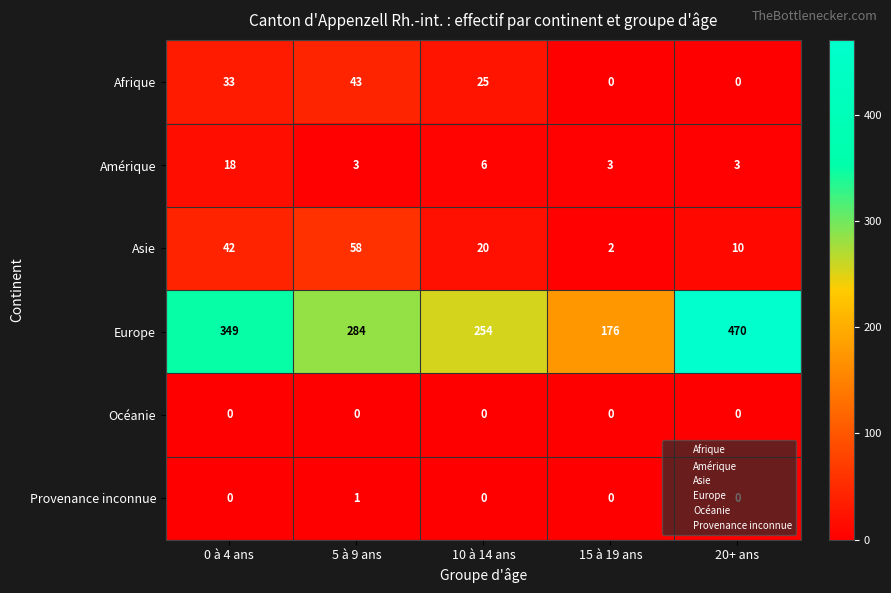

The Provenance inconnue series shows 0 at 20+ ans. True or false?

True